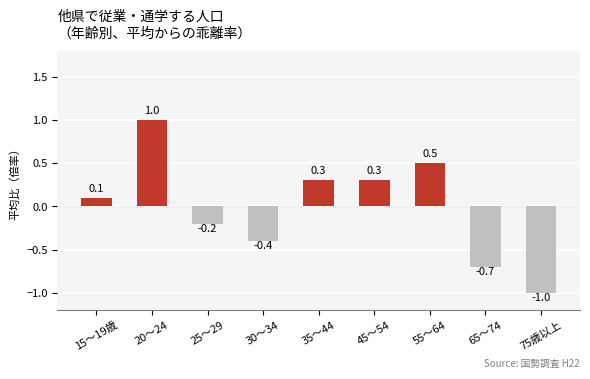

What is the sum of the values at 65～74 and 20～24?

0.3